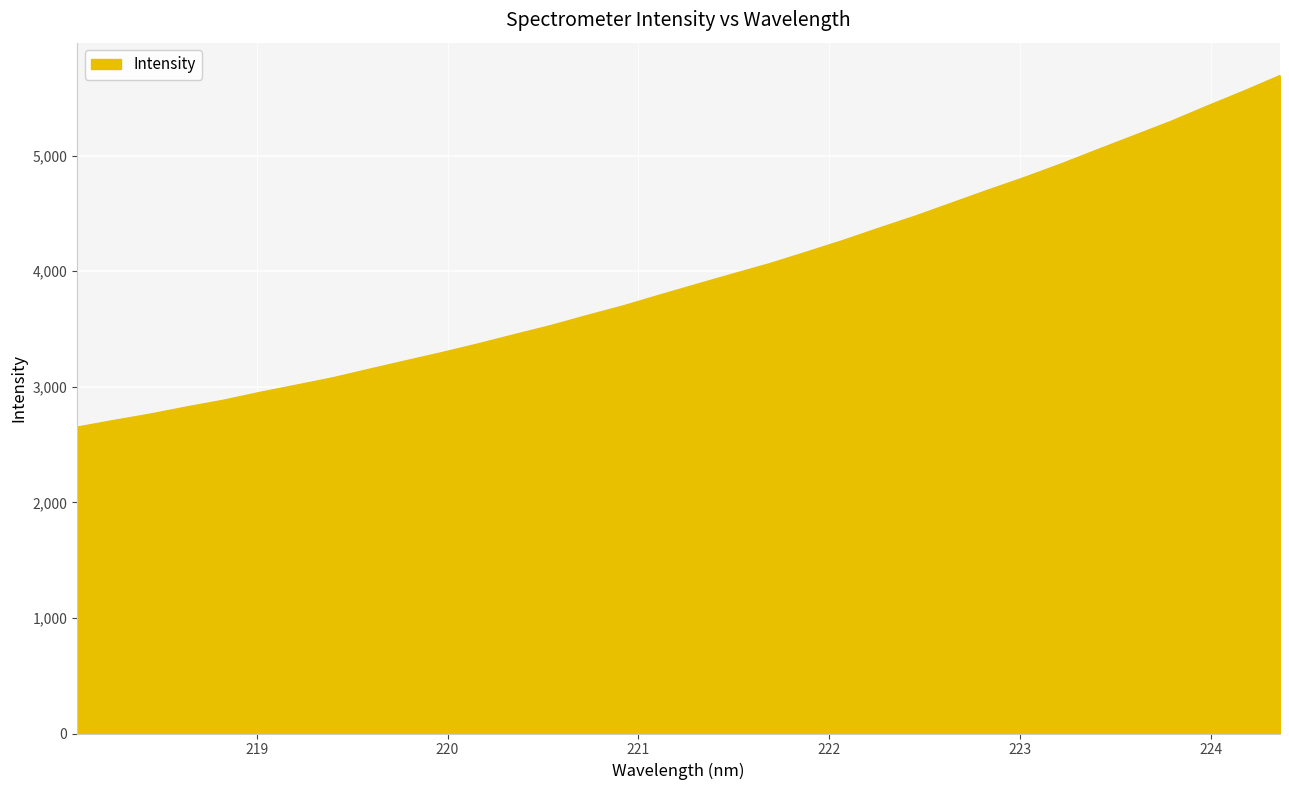

What is the greatest value displayed?

5692.1